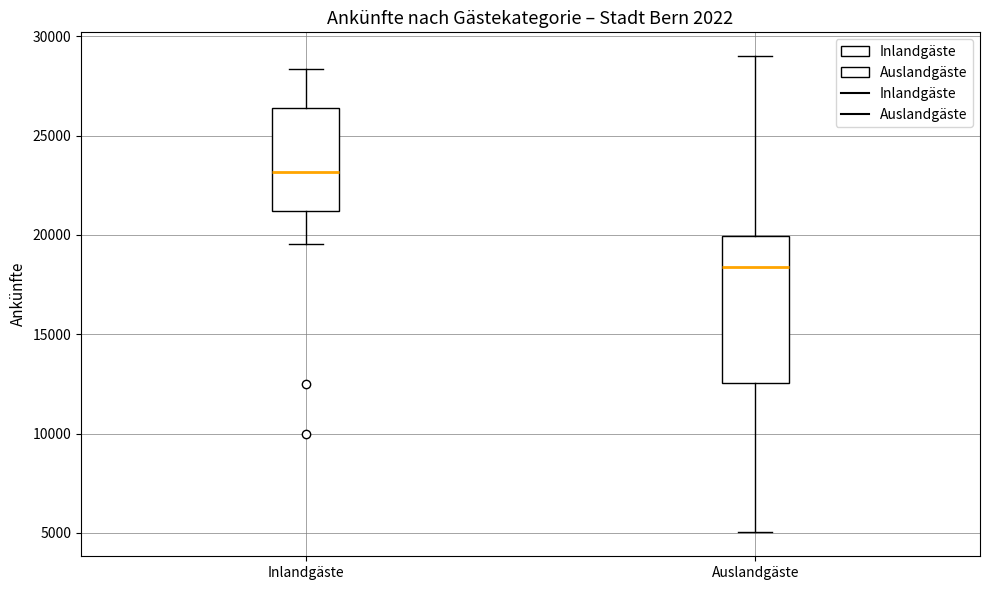

Comparing the boxes themselves (not the whiskers), which one is the tallest?

Auslandgäste